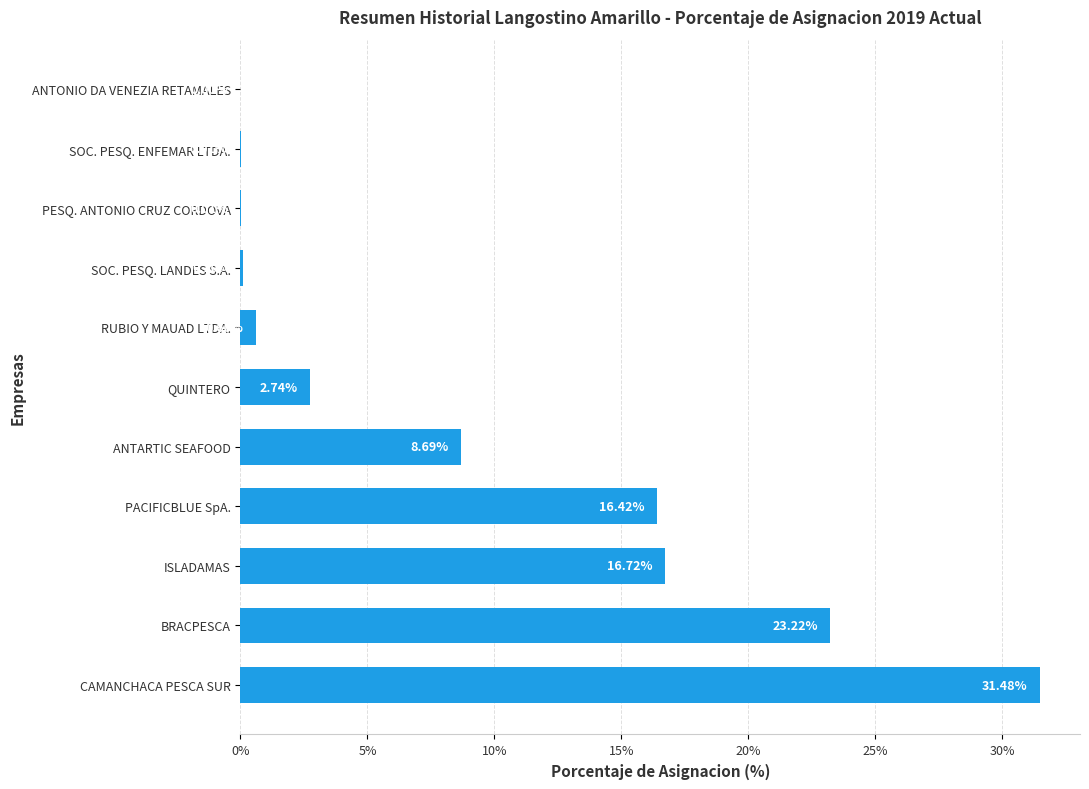

Which has a higher value, SOC. PESQ. ENFEMAR LTDA. or SOC. PESQ. LANDES S.A.?

SOC. PESQ. LANDES S.A.